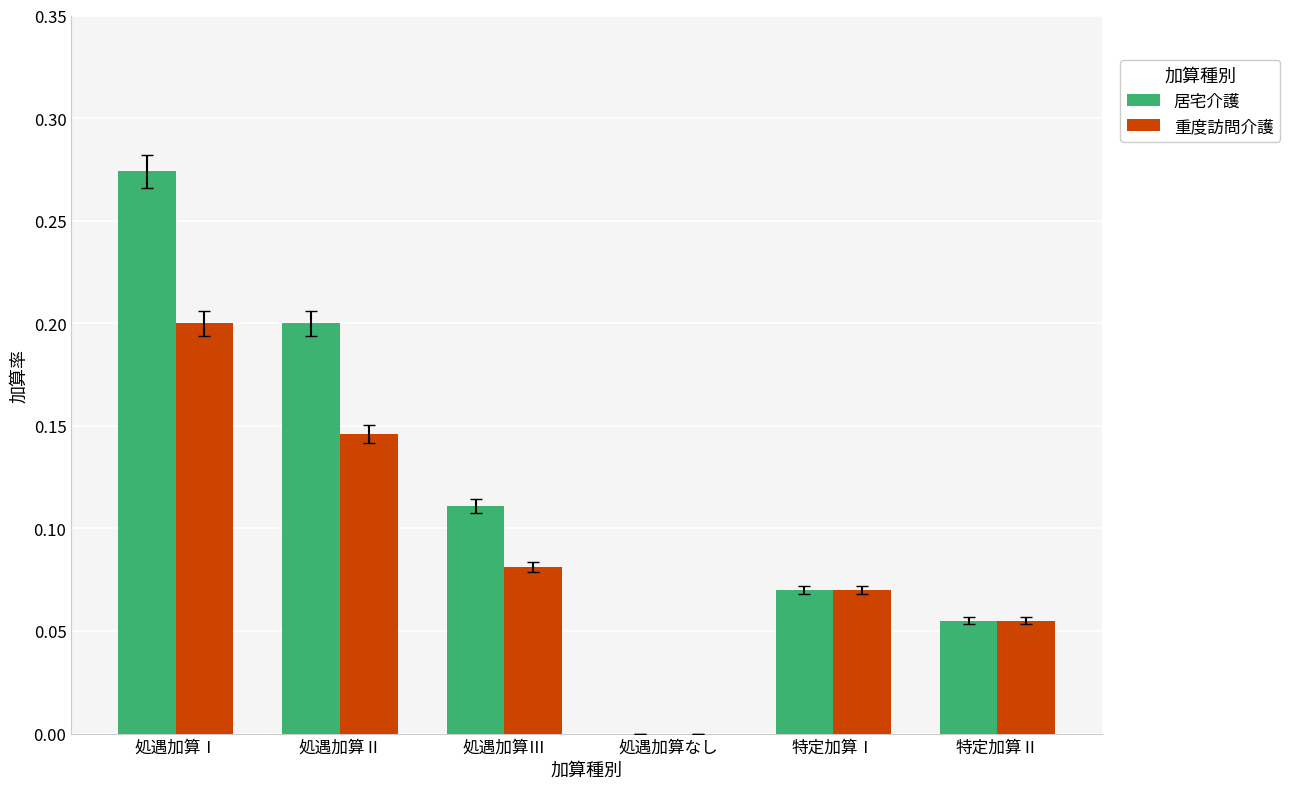

What is the sum of the 居宅介護 values at 処遇加算Ⅲ and 処遇加算Ⅰ?

0.4